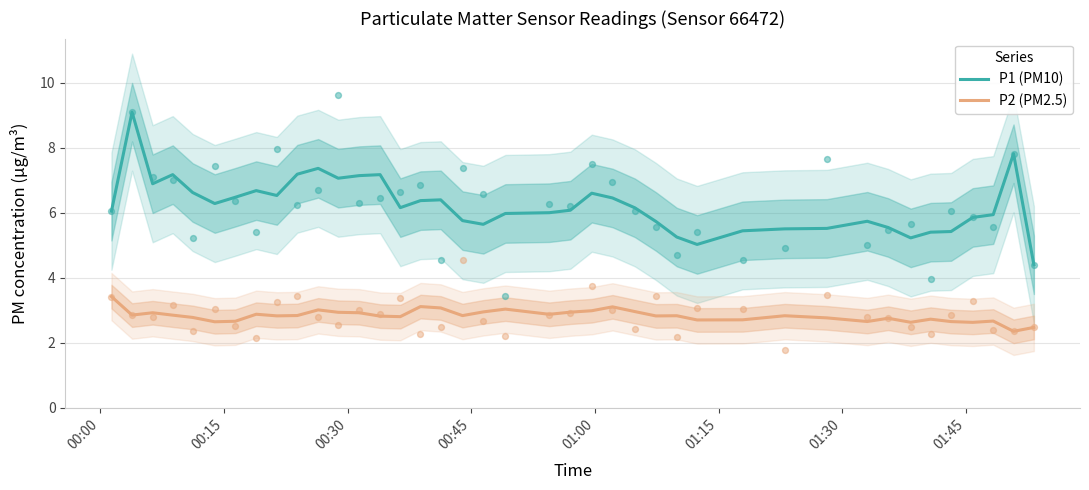

Which series has the largest Y range (max minus min)?

P1 (PM10)